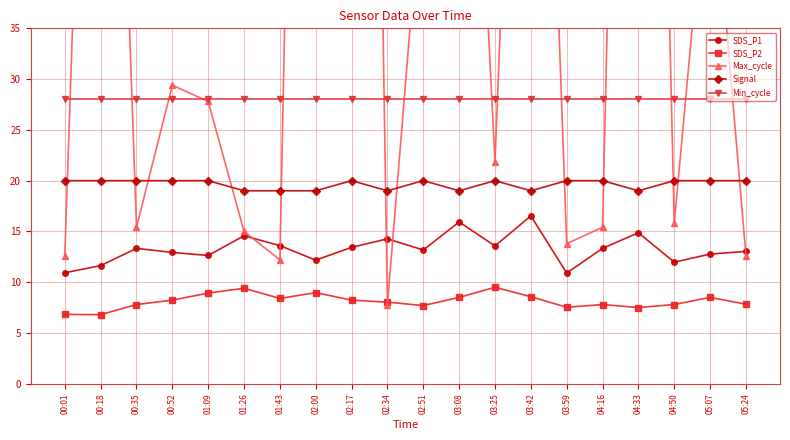

True or false: SDS_P1 and Min_cycle cross at least once.

False